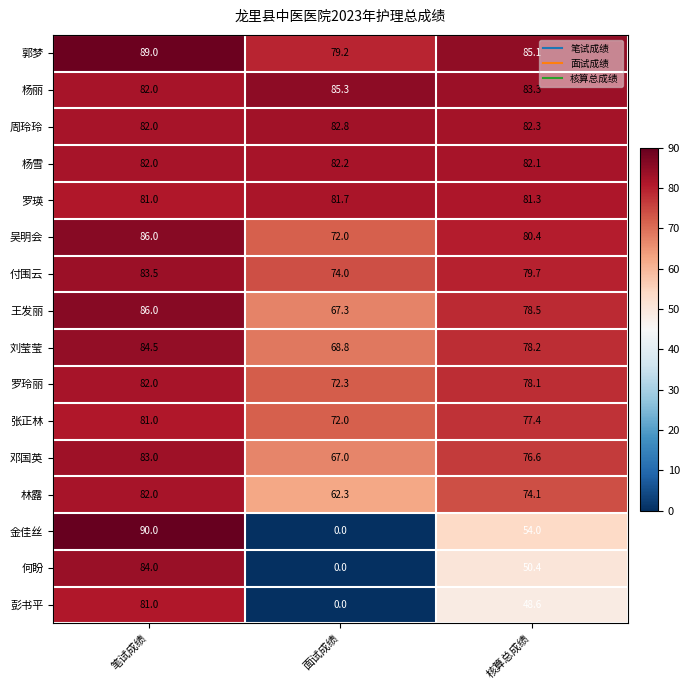

Which series has the largest range (max minus min)?

金佳丝